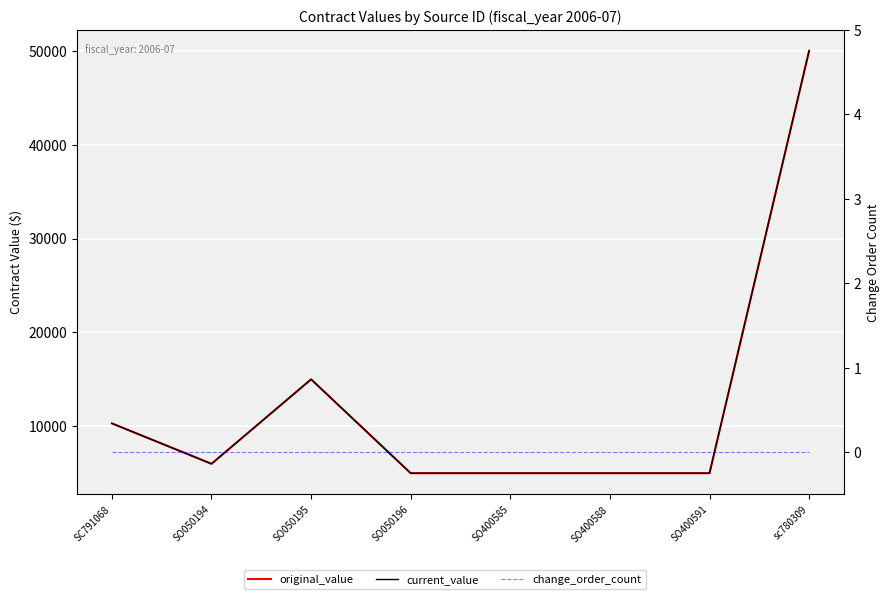

What is the average value of the current_value series?

12663.2